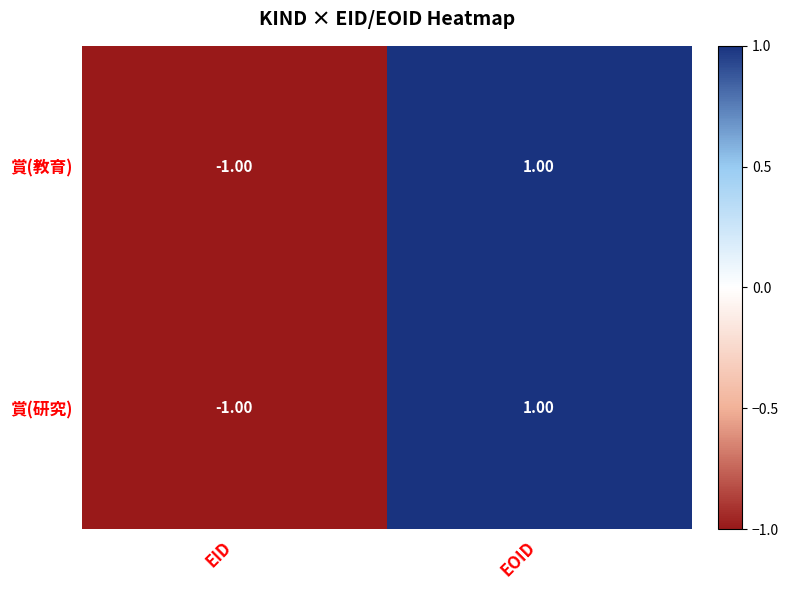

What is the minimum value for 賞(教育)?

-1.0